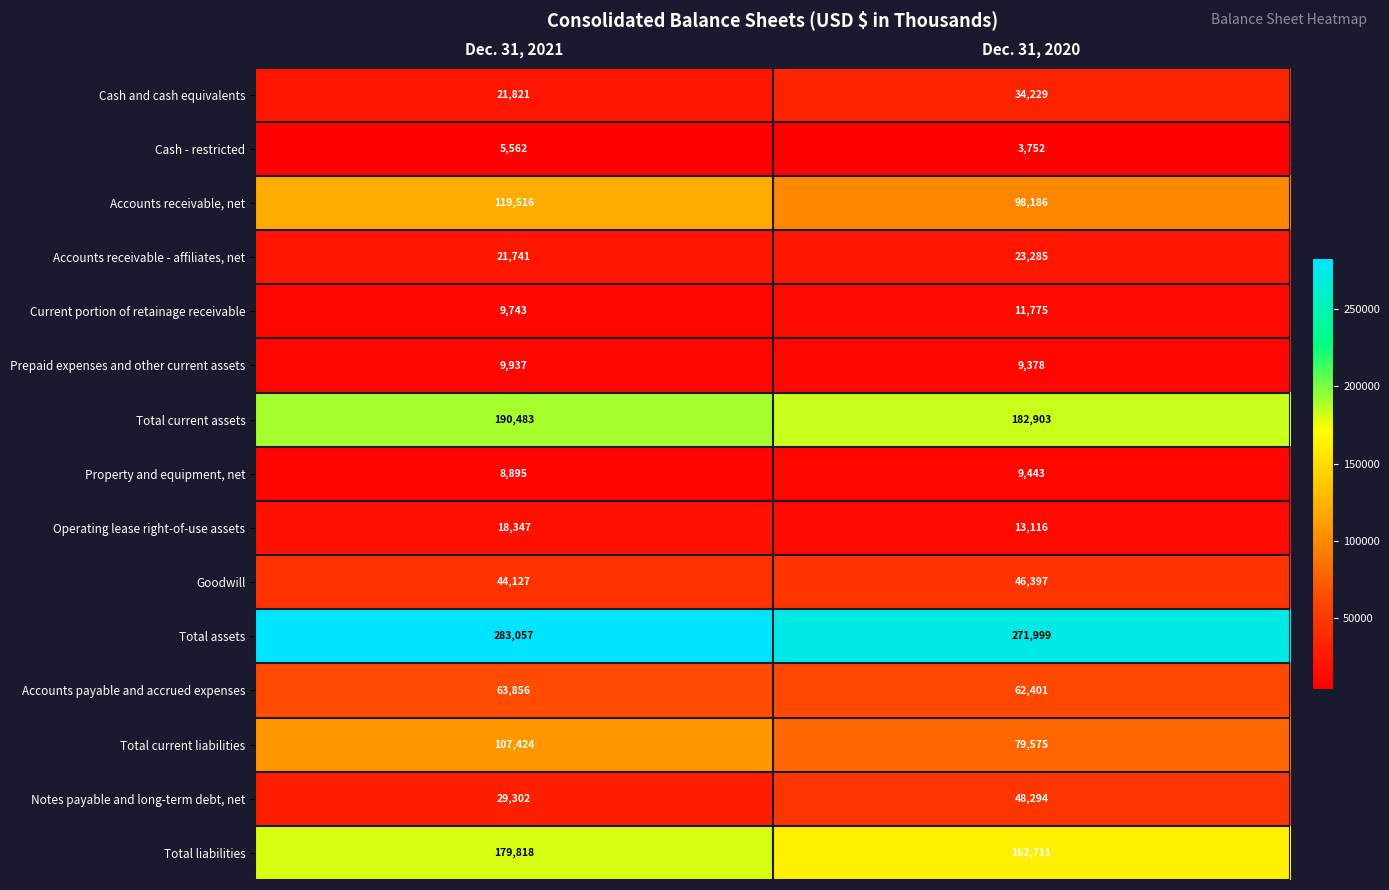

Which category has the lowest value across all series?

Dec. 31, 2020